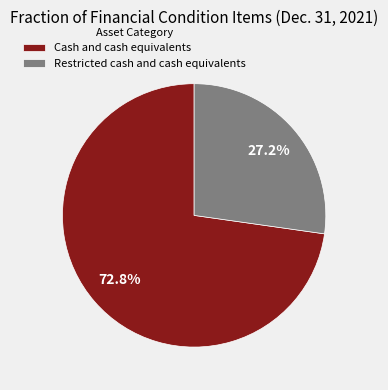

Between Cash and cash equivalents and Restricted cash and cash equivalents, which is larger?

Cash and cash equivalents